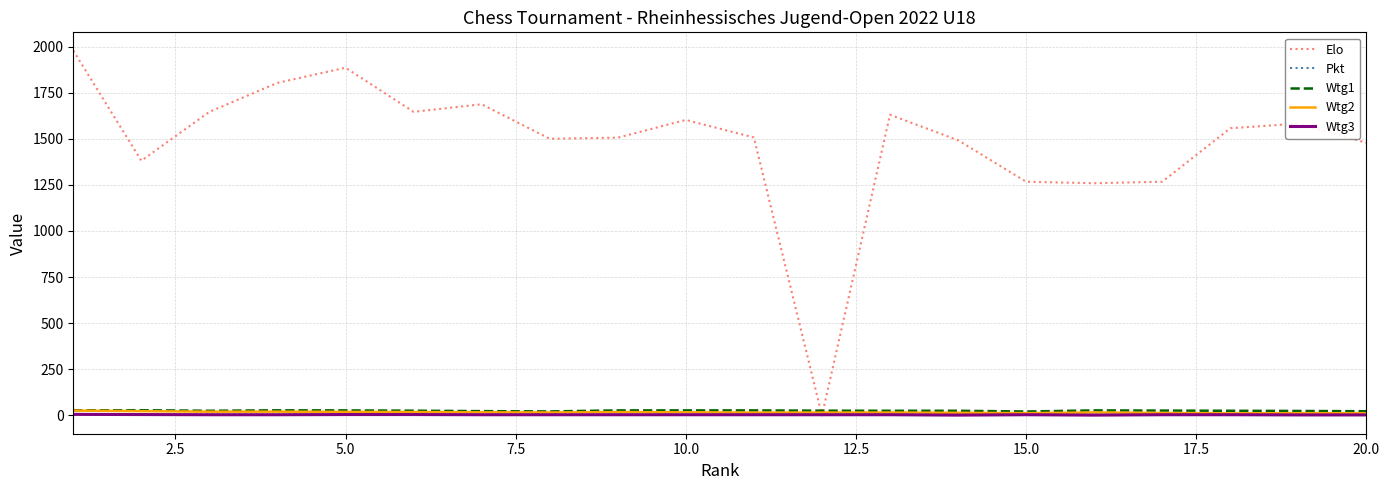

What is the minimum value for Wtg3?

2.0